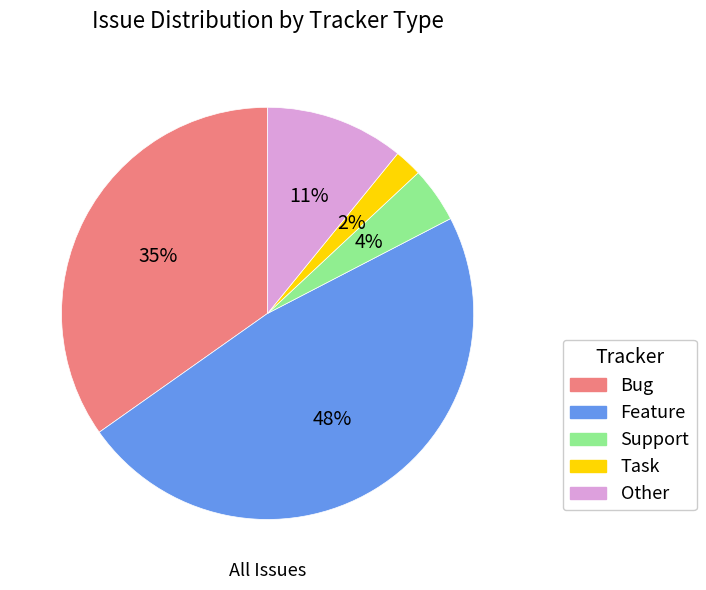

What is the largest slice in the pie chart?

Feature